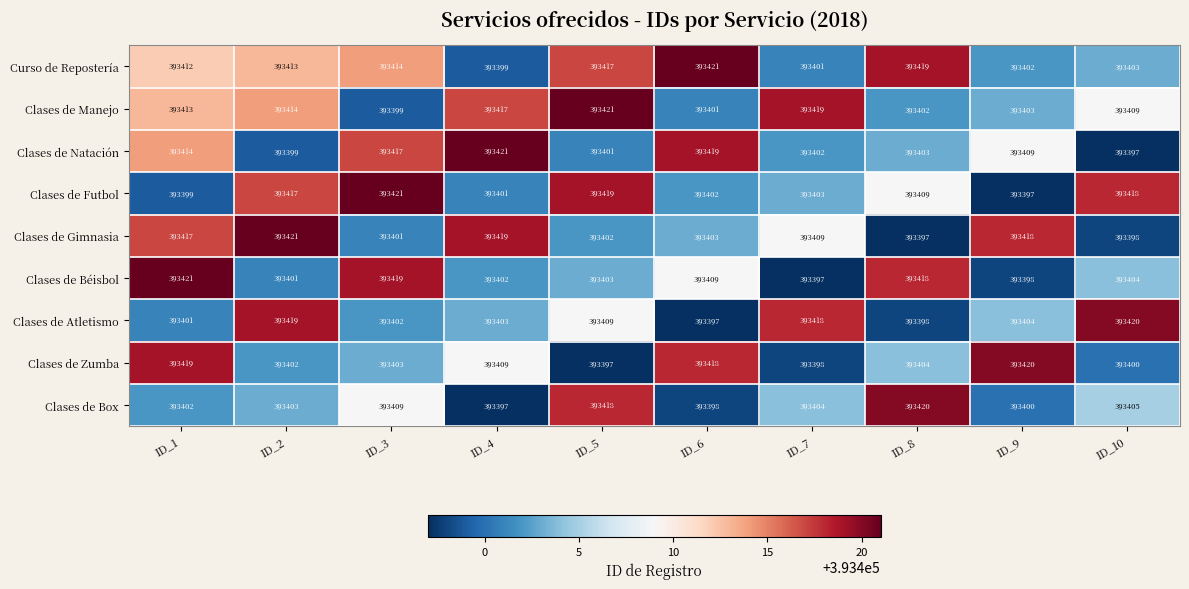

At how many categories does at least one series exceed 393413?

10